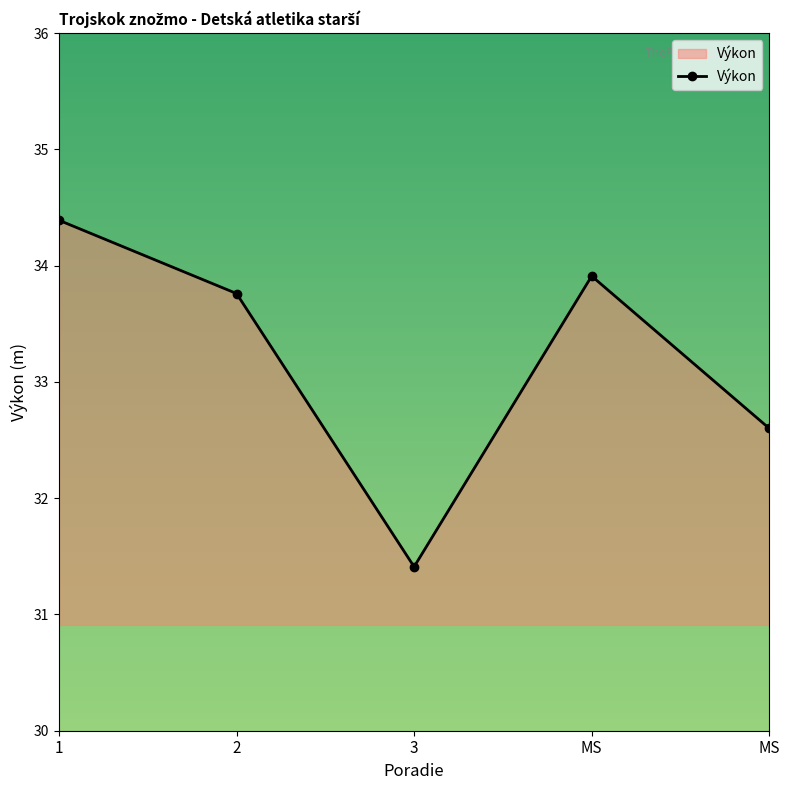

Reading left to right, list all the values displayed in this chart.

1=34.4	2=33.8	3=31.4	MS=33.9	MS=32.6